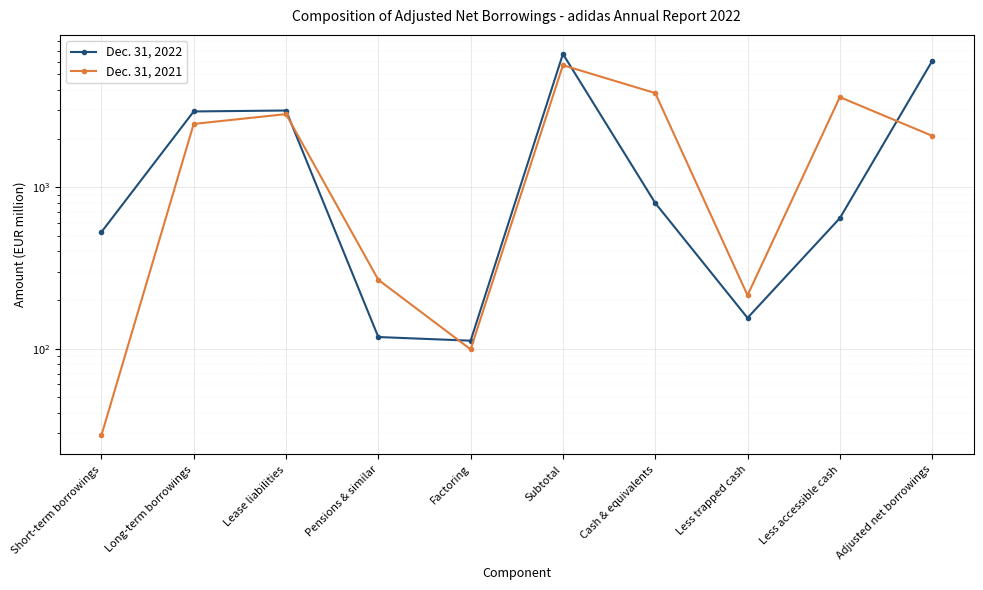

Reading right to left, what are all the values shown in this chart?

Dec. 31, 2022: Adjusted net borrowings=6047	Less accessible cash=643	Less trapped cash=155	Cash & equivalents=798	Subtotal=6689	Factoring=112	Pensions & similar=118	Lease liabilities=2986	Long-term borrowings=2946	Short-term borrowings=527
Dec. 31, 2021: Adjusted net borrowings=2082	Less accessible cash=3614	Less trapped cash=214	Cash & equivalents=3828	Subtotal=5697	Factoring=99	Pensions & similar=267	Lease liabilities=2836	Long-term borrowings=2466	Short-term borrowings=29